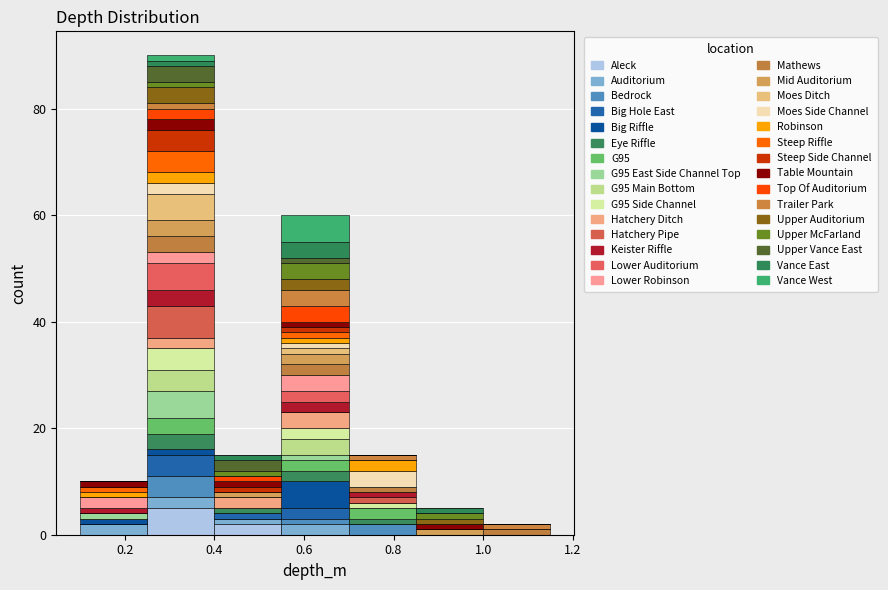

What is the total height of the stacked bar covering 0.40 to 0.55 on the x-axis? Neither the bar edges nor the heights are printed on the chart, so give them approximately, as read against the axes.

16